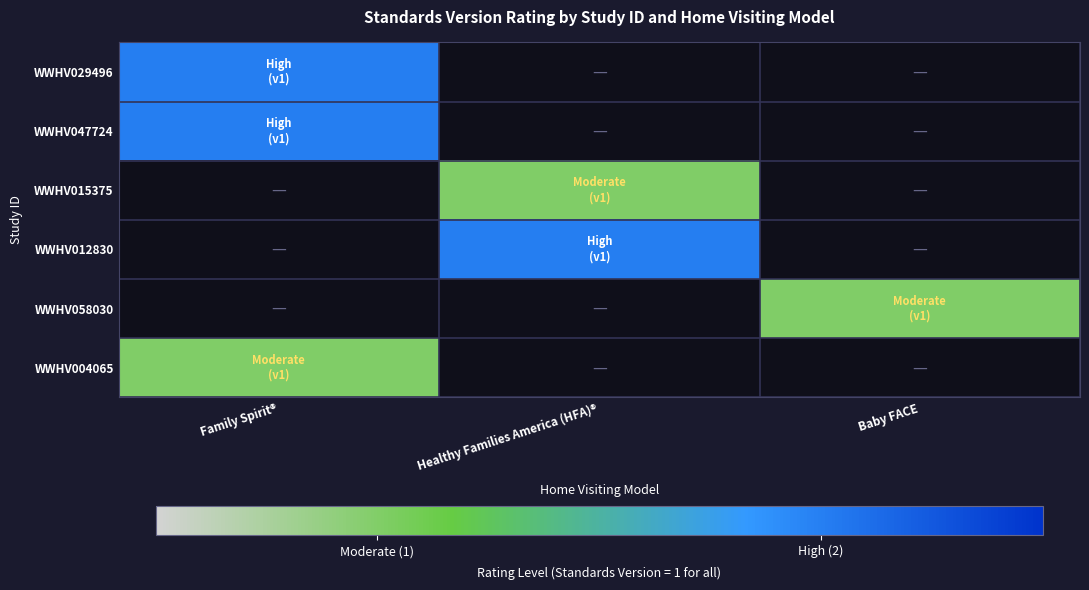

Which has a higher value, Baby FACE or Healthy Families America (HFA)®?

Healthy Families America (HFA)®